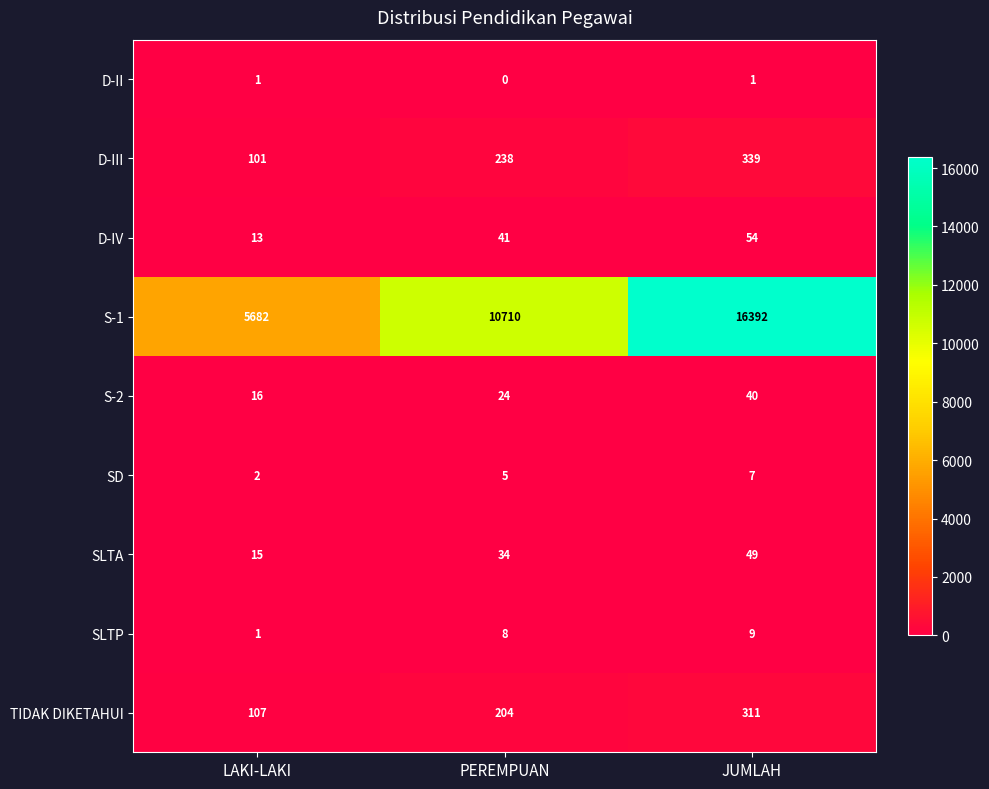

At which category is the sum across all series the highest?

JUMLAH